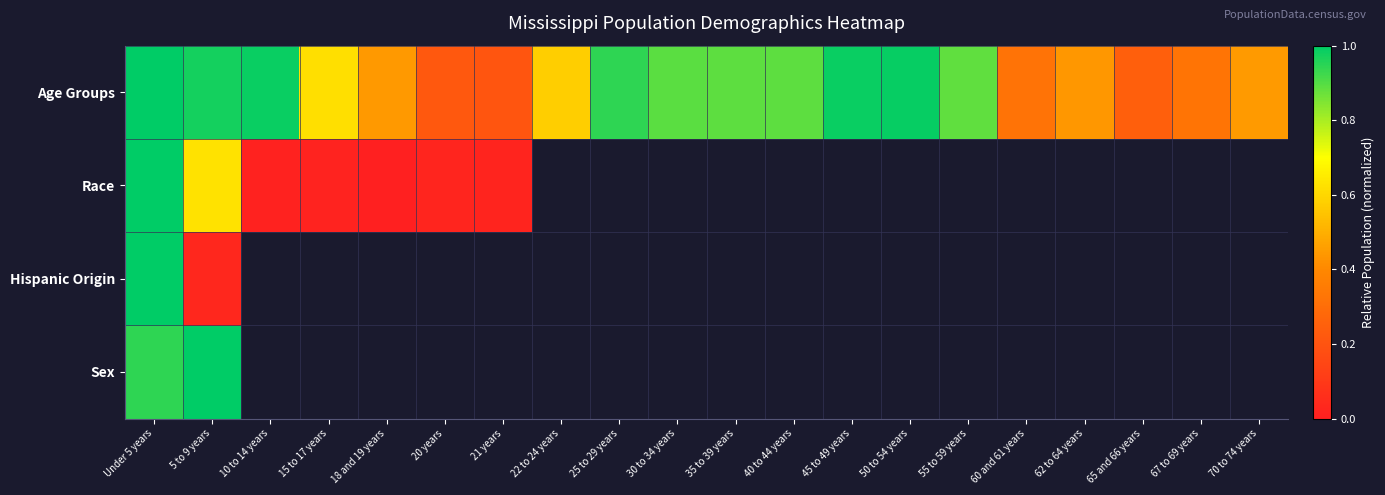

Which series has the largest total across all categories?

Age Groups